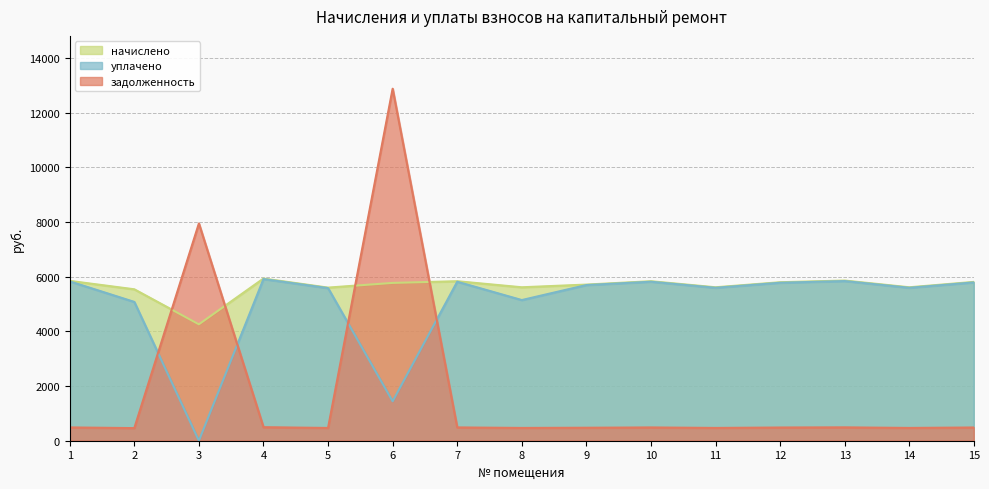

How many data points does each series have?

15